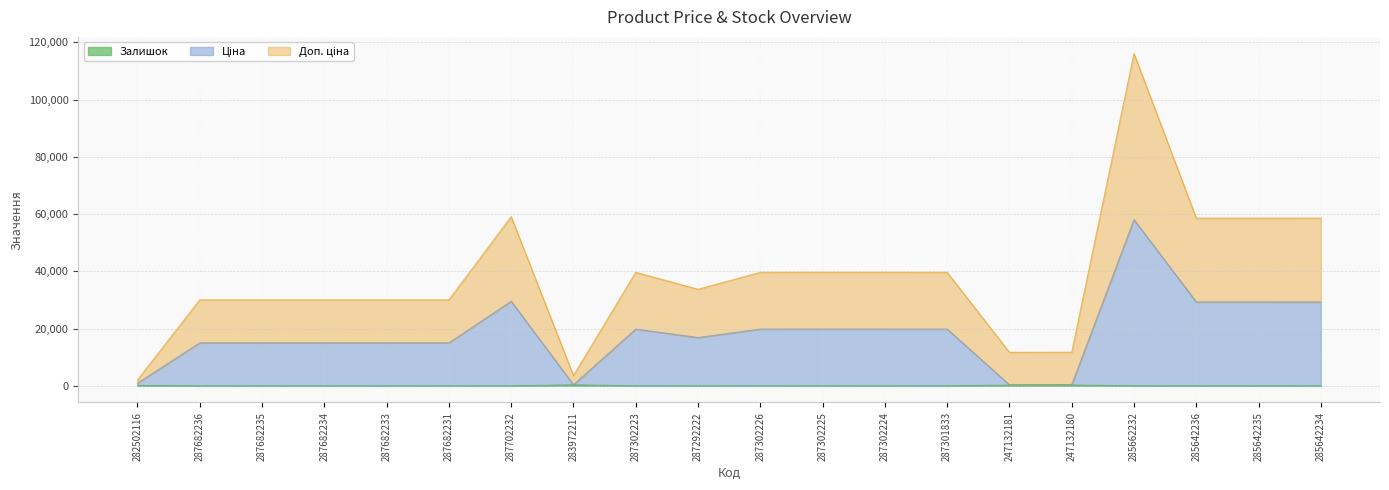

What is the average value of the Доп. ціна series?

38115.0